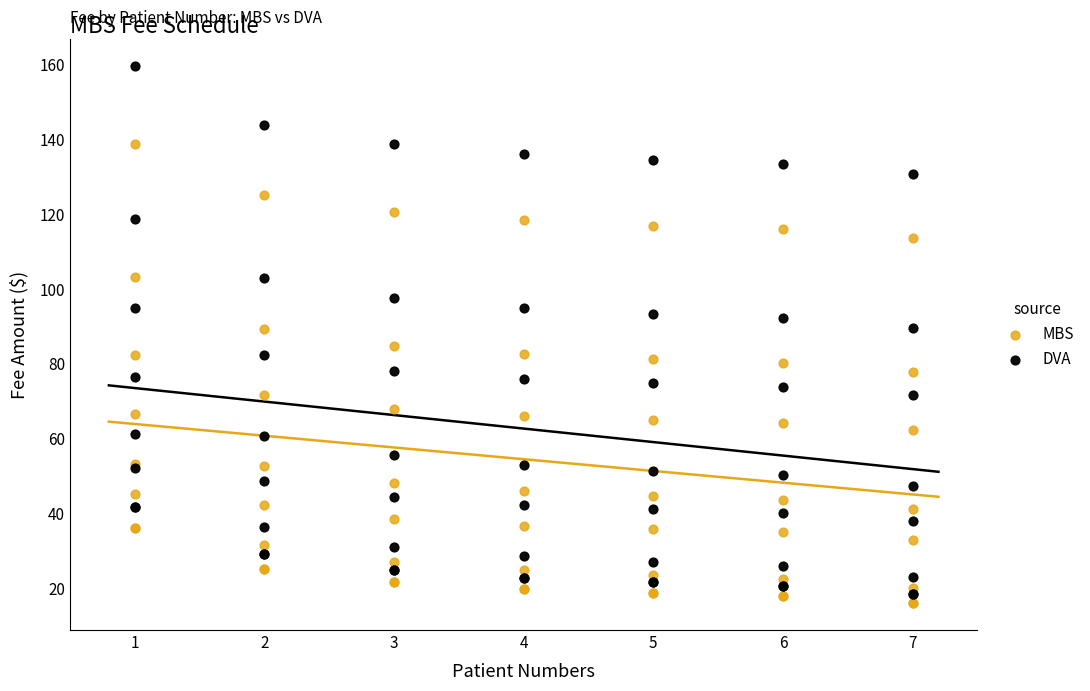

Which series contains the lowest Y value?

MBS